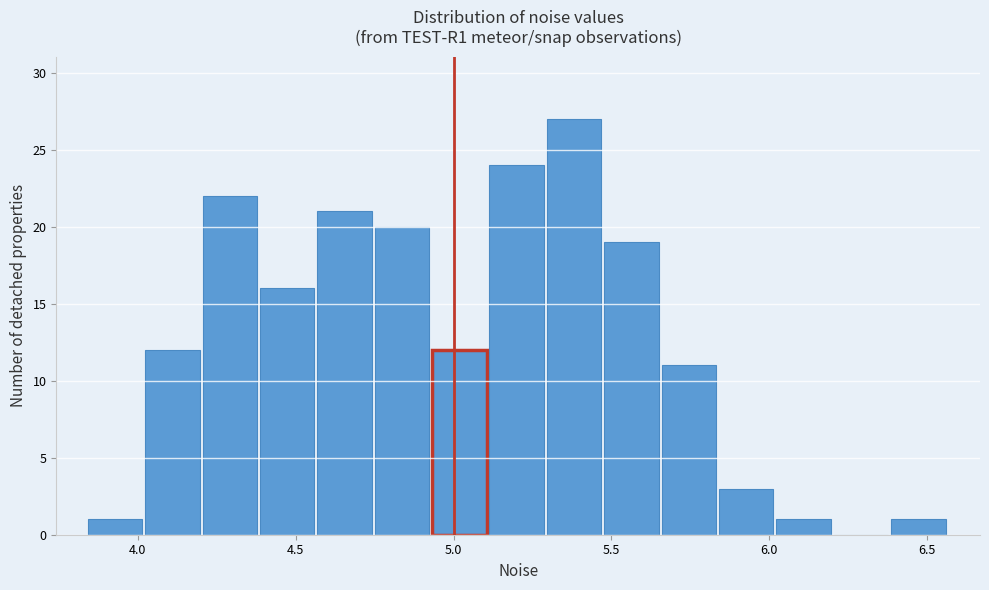

Read against the x-axis, roughly where is the centre of the tallest bar?

5.40